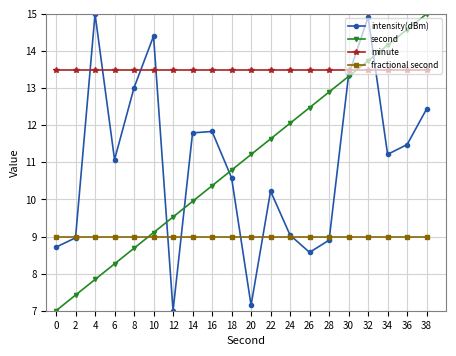

Where does the second series first go above 11?

20